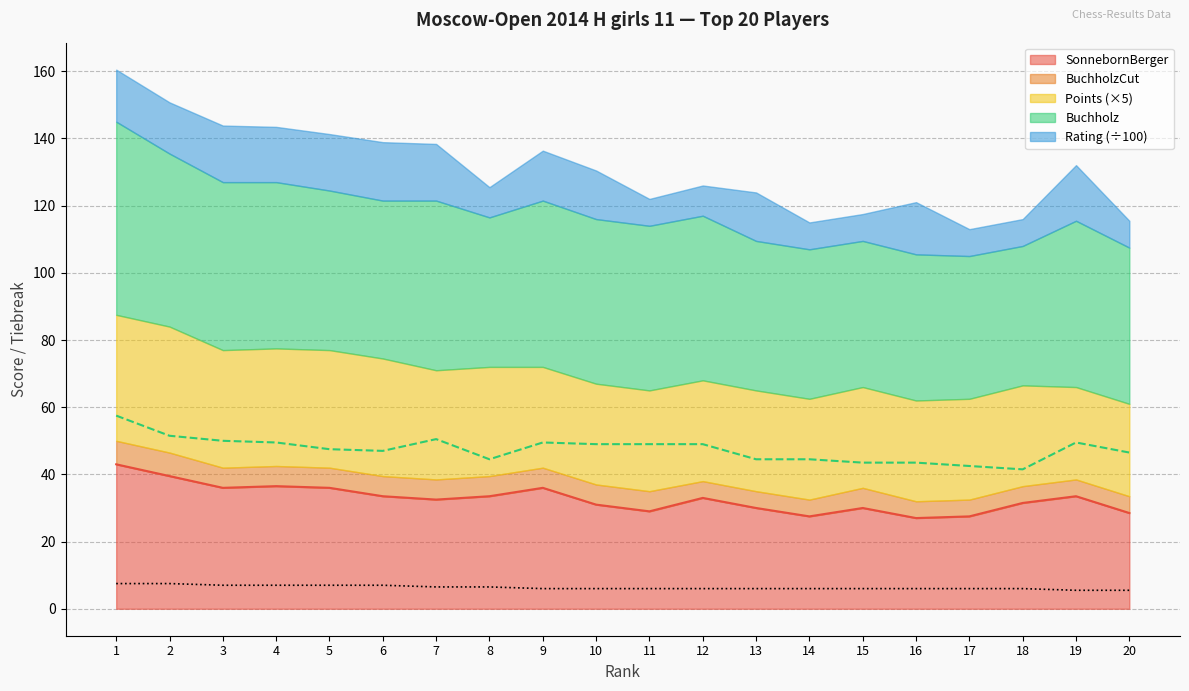

True or false: Points and Buchholz cross at least once.

False